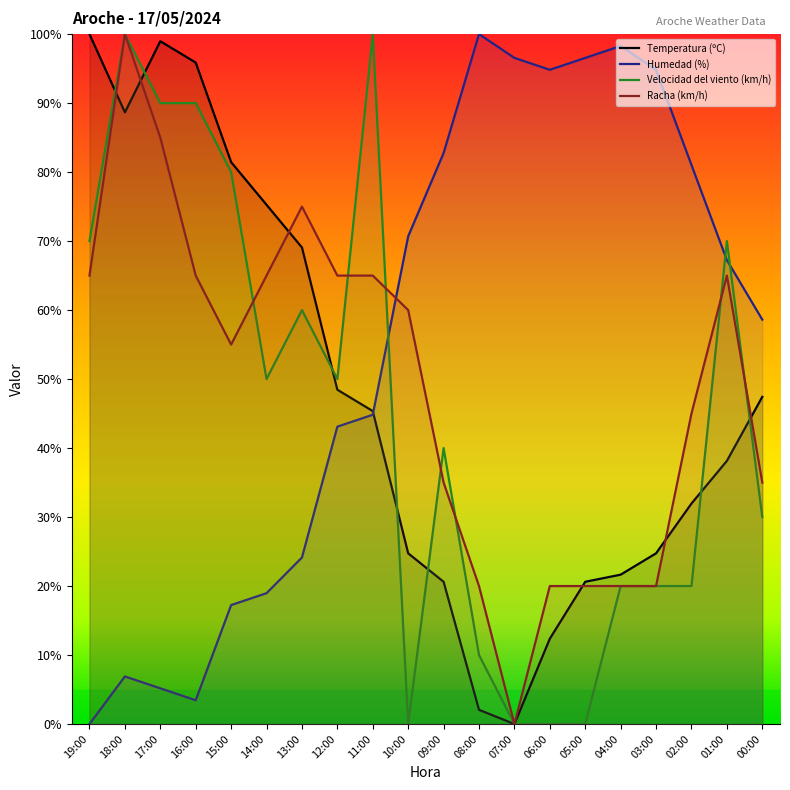

Rank the series by their average value, from highest to lowest.

Humedad (%), Racha (km/h), Temperatura (ºC), Velocidad del viento (km/h)